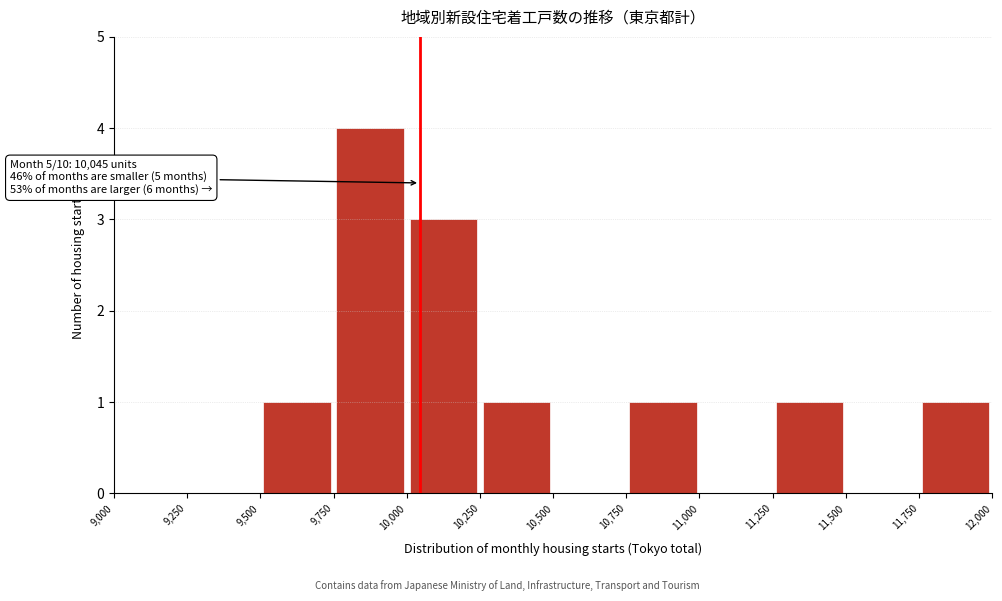

Which range on the x-axis has the tallest bar?

9,750 to 10,000